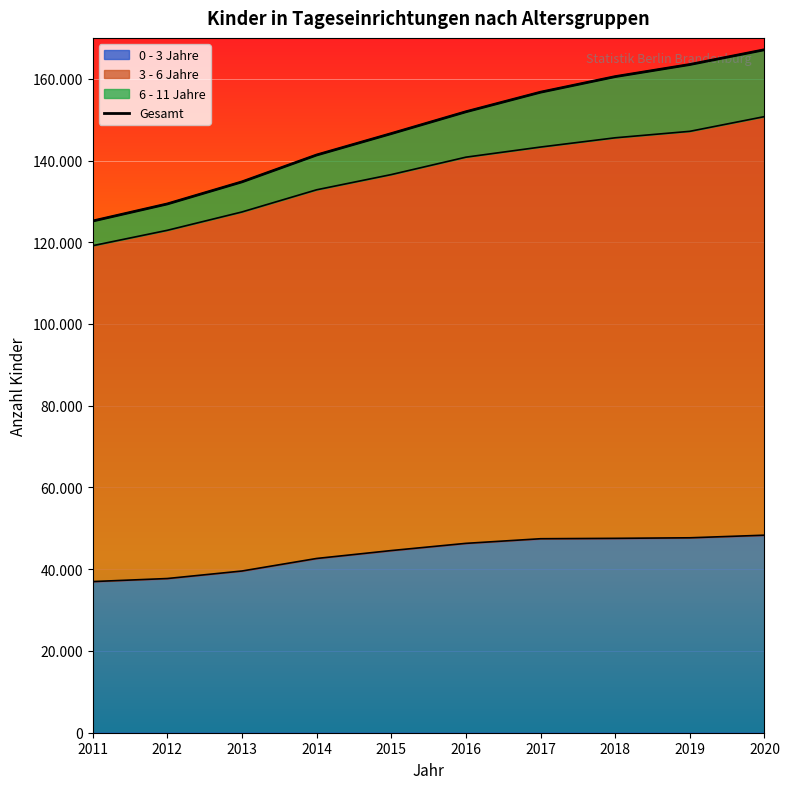

The 0 - 3 Jahre series shows 47462 at 2017. True or false?

True